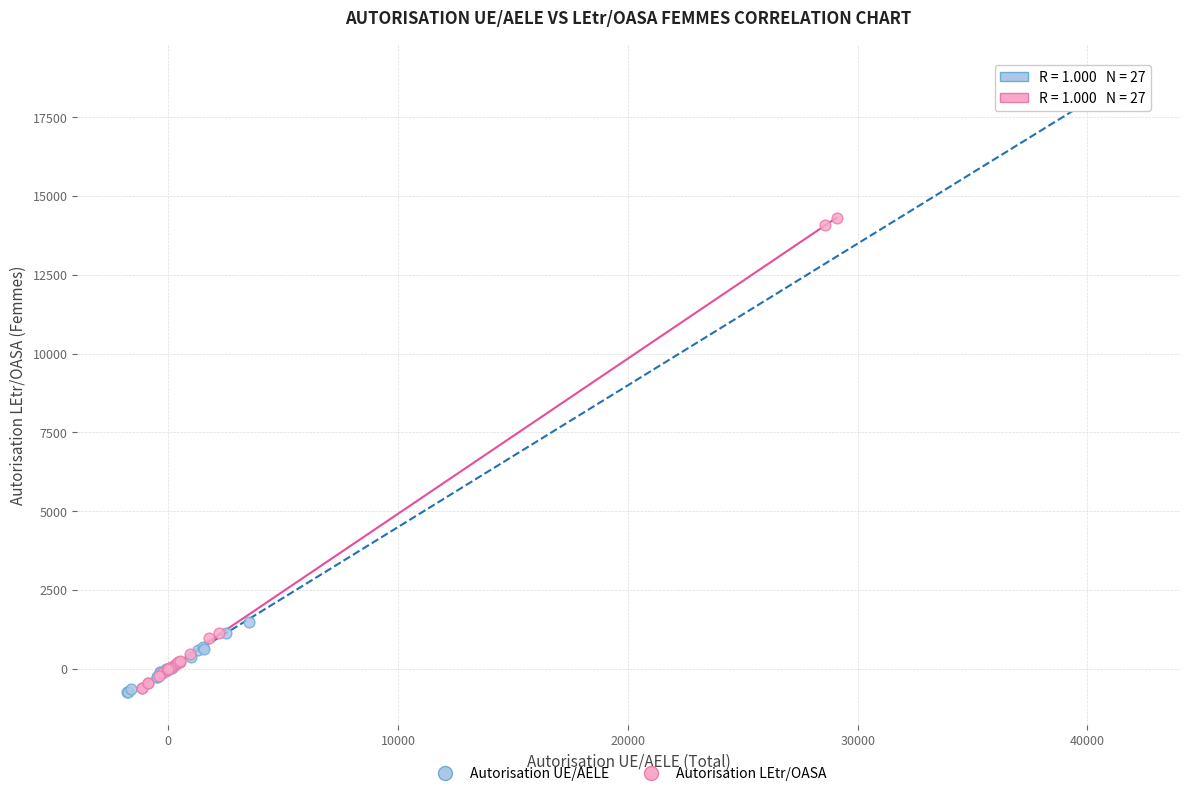

Which series contains the highest Y value?

Autorisation UE/AELE